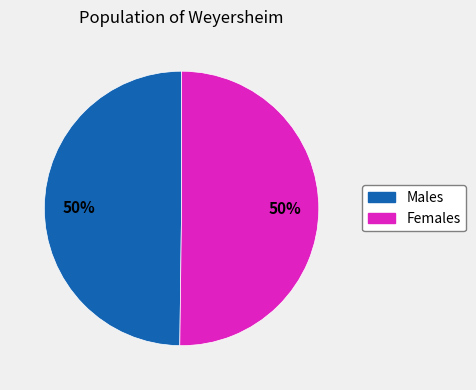

To the nearest percent, what is the average slice percentage?

50%